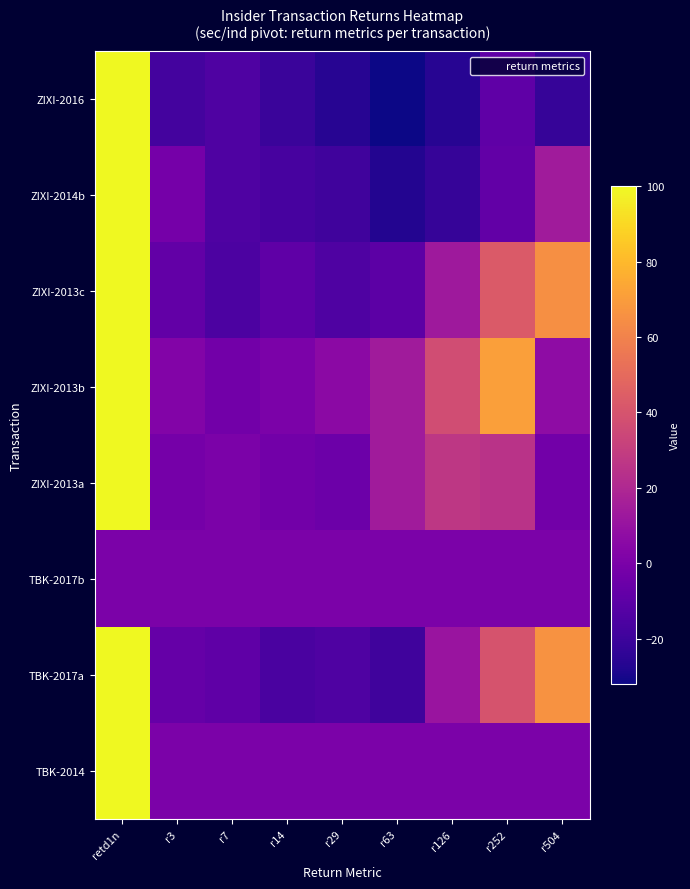

What is the total value across all series at r14?

-66